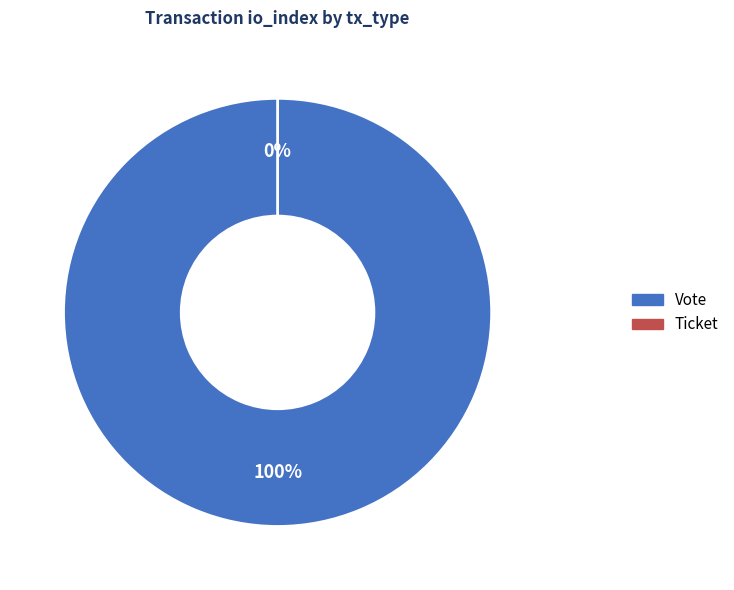

What percentage do Ticket and Vote together represent?

100.0%